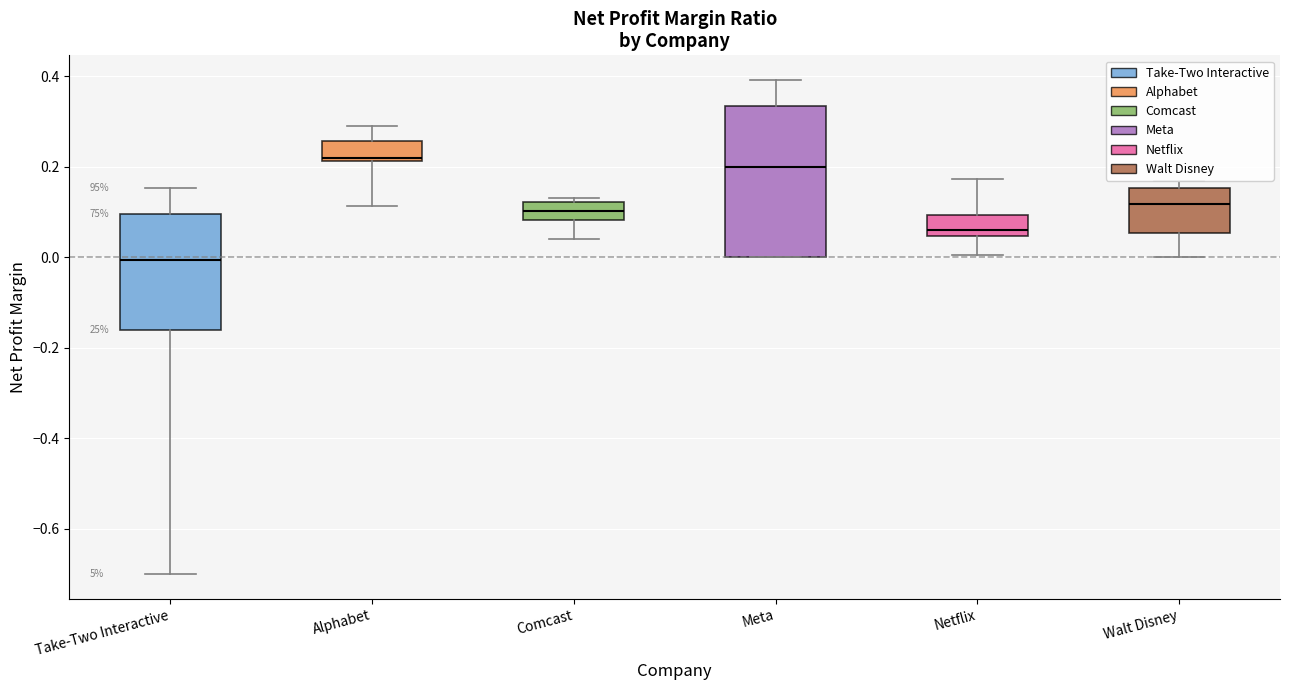

Reading left to right, read every box against the y-axis: the position of its median line, the range the box covers, and the ends of its whiskers. The values are not printed on the chart, so give them approximately, as read against the axis.

Take-Two Interactive: median 0.00, box -0.16 to 0.10, whiskers -0.70 to 0.16
Alphabet: median 0.22 (just above the box's lower edge), box 0.22 to 0.26, whiskers 0.12 to 0.30
Comcast: median 0.10, box 0.08 to 0.12, whiskers 0.04 to 0.14
Meta: median 0.20, box 0.00 to 0.34, whiskers 0.00 to 0.40
Netflix: median 0.06, box 0.04 to 0.10, whiskers 0.00 to 0.18
Walt Disney: median 0.12, box 0.06 to 0.16, whiskers 0.00 to 0.16 (just above the box's upper edge)